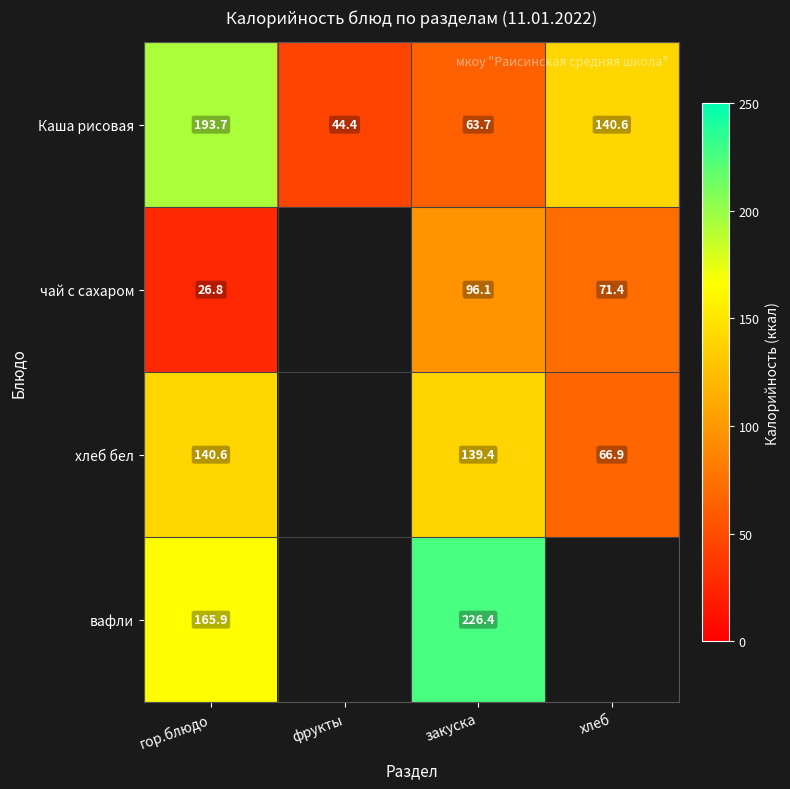

What is the spread (max minus min) of values at закуска?

162.7